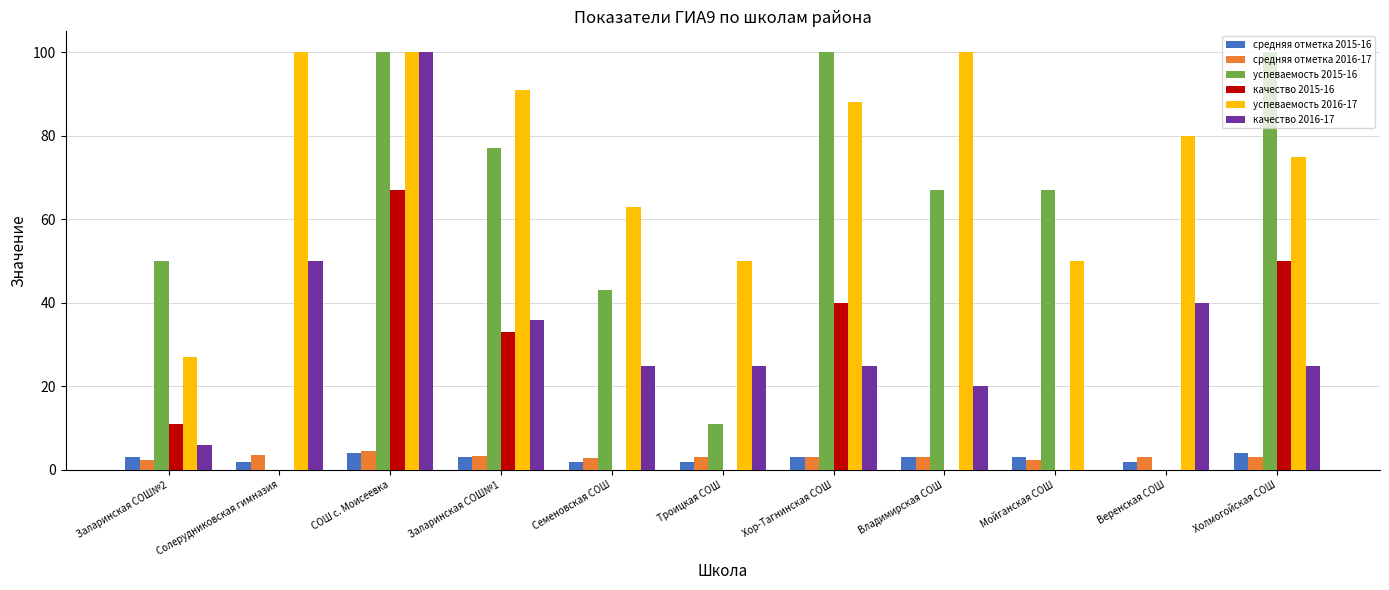

The средняя отметка 2016-17 series shows 3.0 at Холмогойская СОШ. True or false?

True